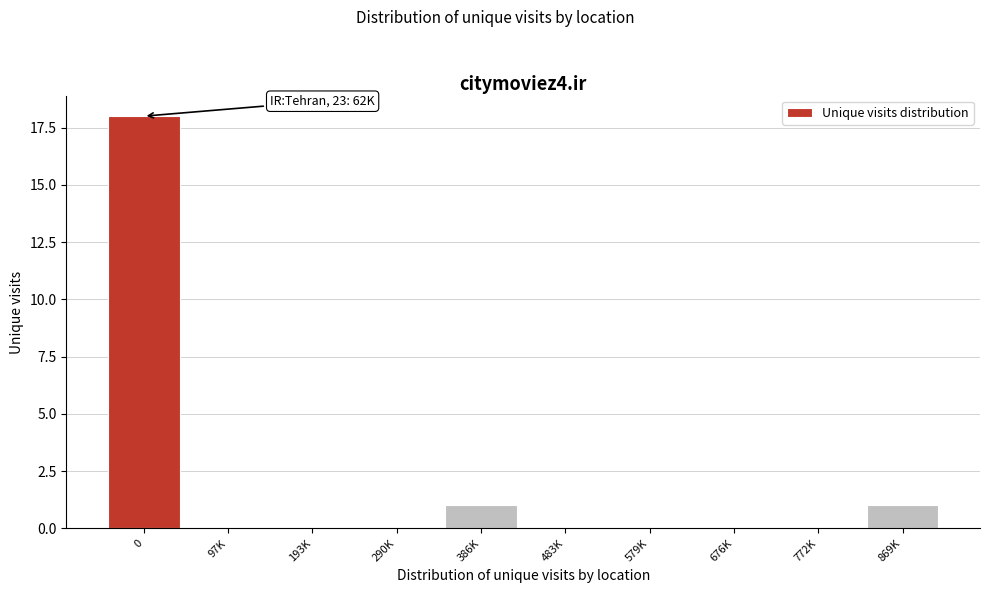

Reading right to left, what are all the values shown in this chart?

869K=1	772K=0	676K=0	579K=0	483K=0	386K=1	290K=0	193K=0	97K=0	0=18